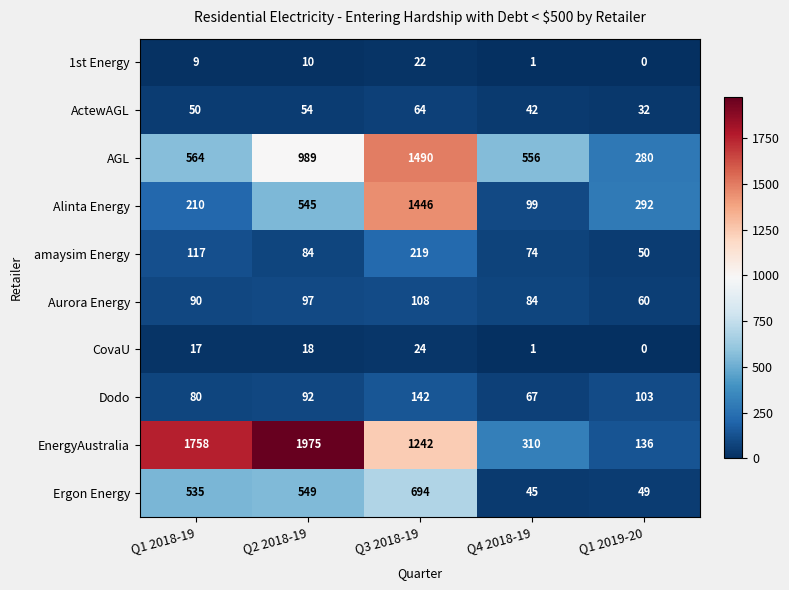

Which series has the largest total across all categories?

EnergyAustralia